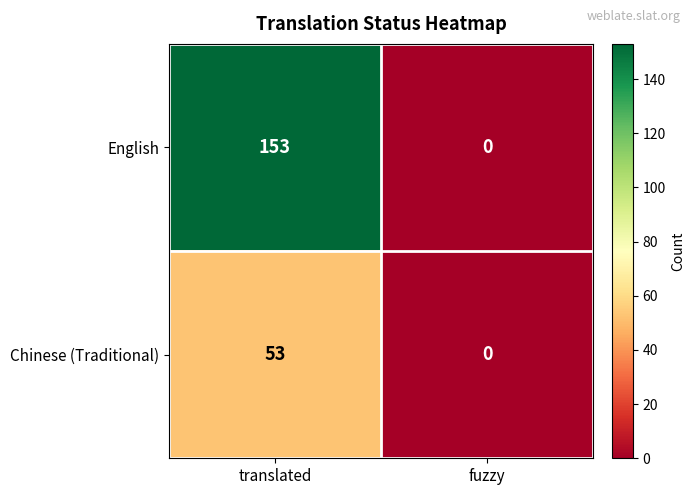

Is it true that Chinese (Traditional) equals 0 at fuzzy?

True